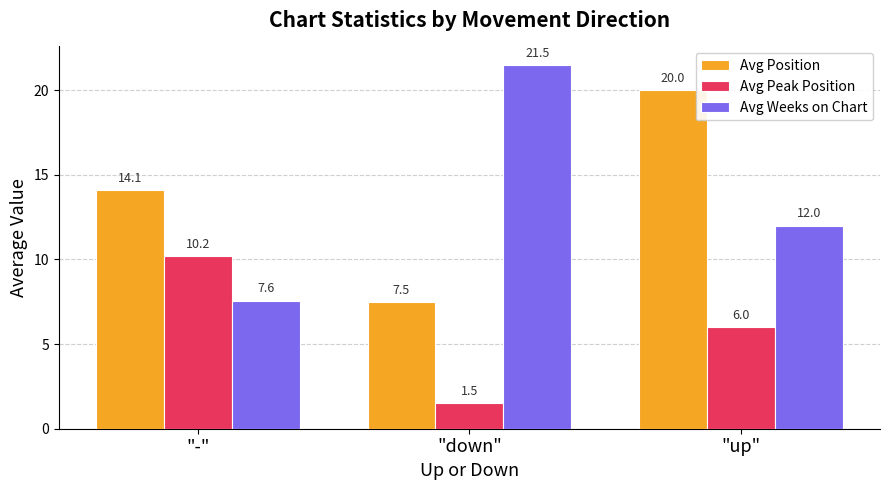

Rank the series at "up" from highest to lowest value.

Avg Position, Avg Weeks on Chart, Avg Peak Position